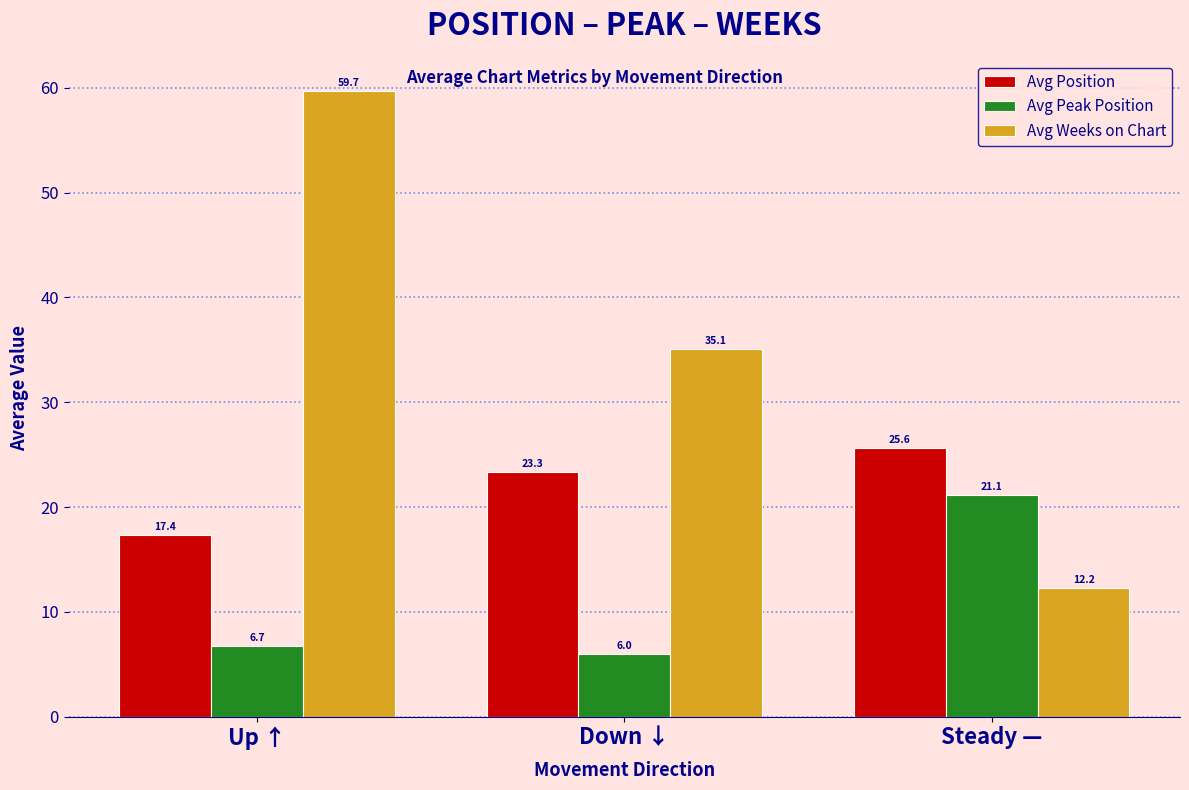

Which series has the widest spread of values?

Avg Weeks on Chart